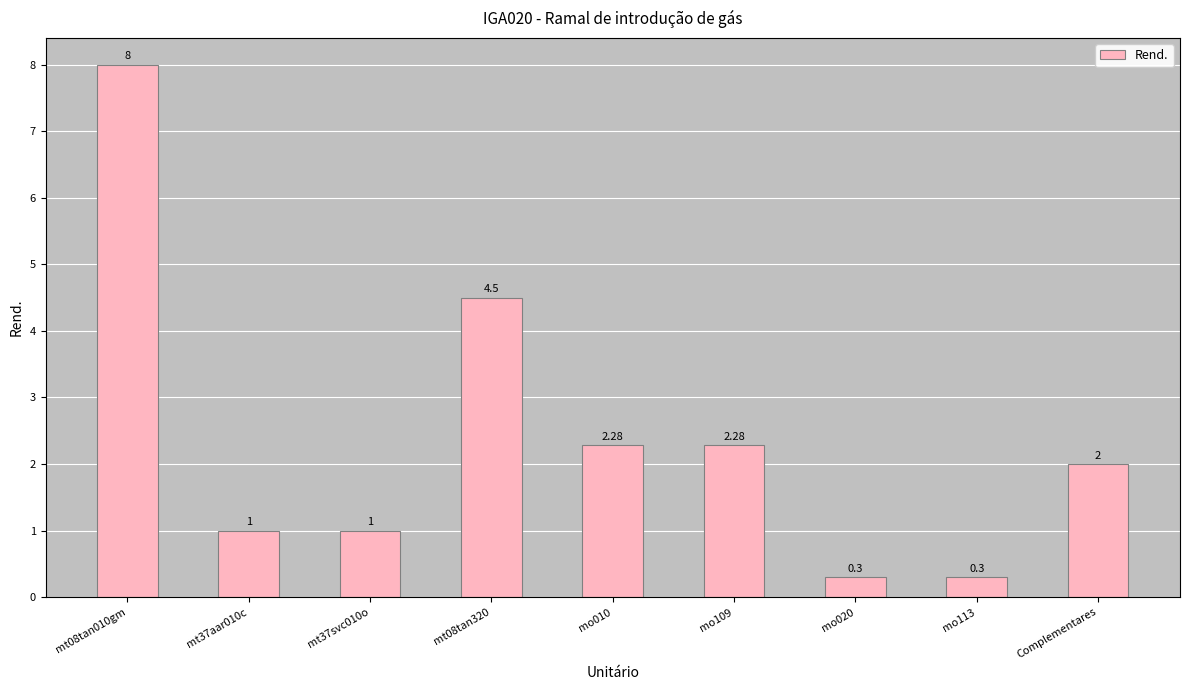

What is the value of the 3rd bar from the left?

1.0